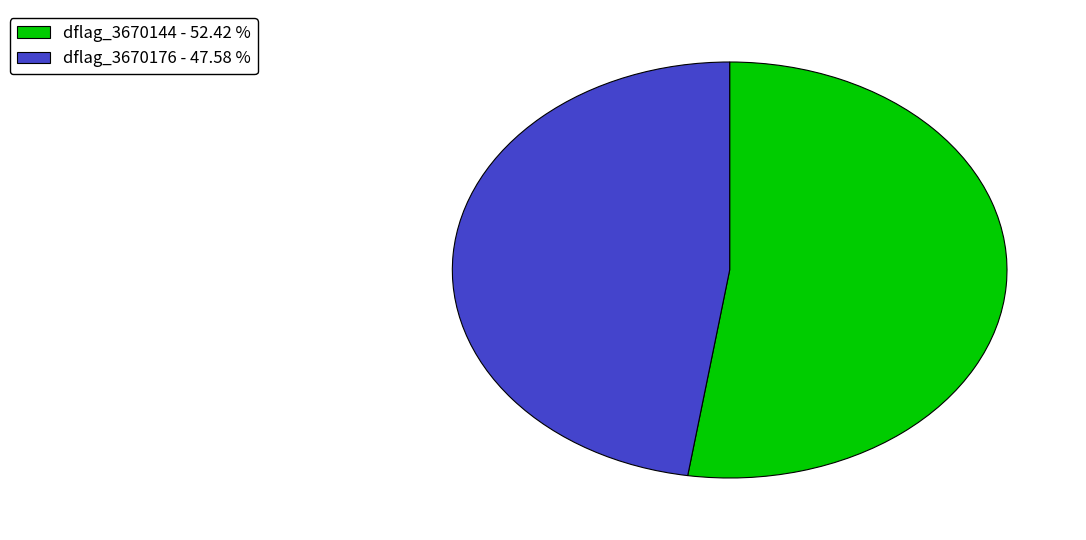

Do dflag_3670144 - 52.42 % and dflag_3670176 - 47.58 % together represent more than half of the pie?

Yes